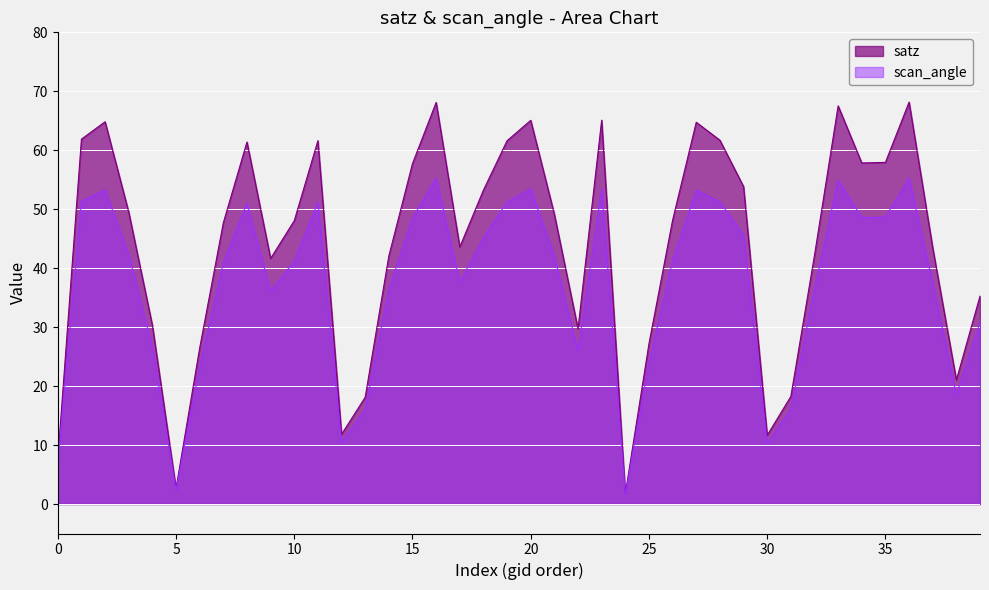

Is the value of satz at 103160 greater than the value of scan_angle at 140059?

Yes